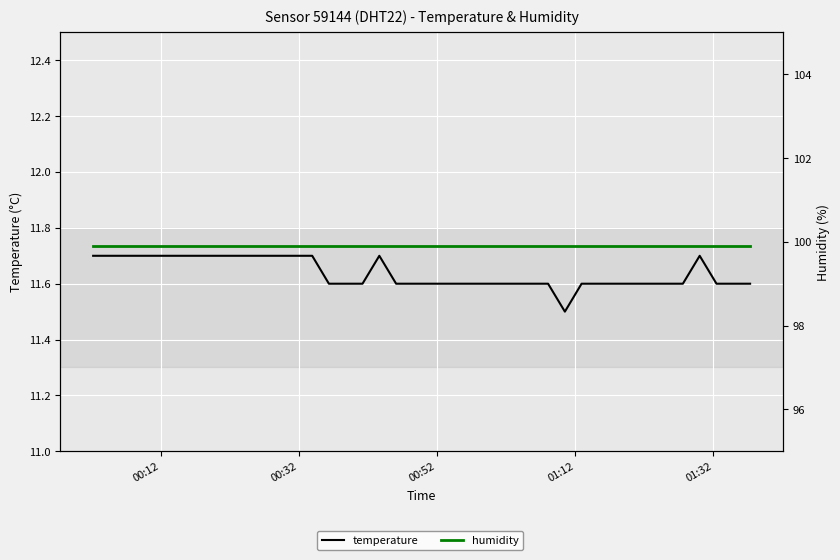

What is the lowest value of the temperature series?

11.5